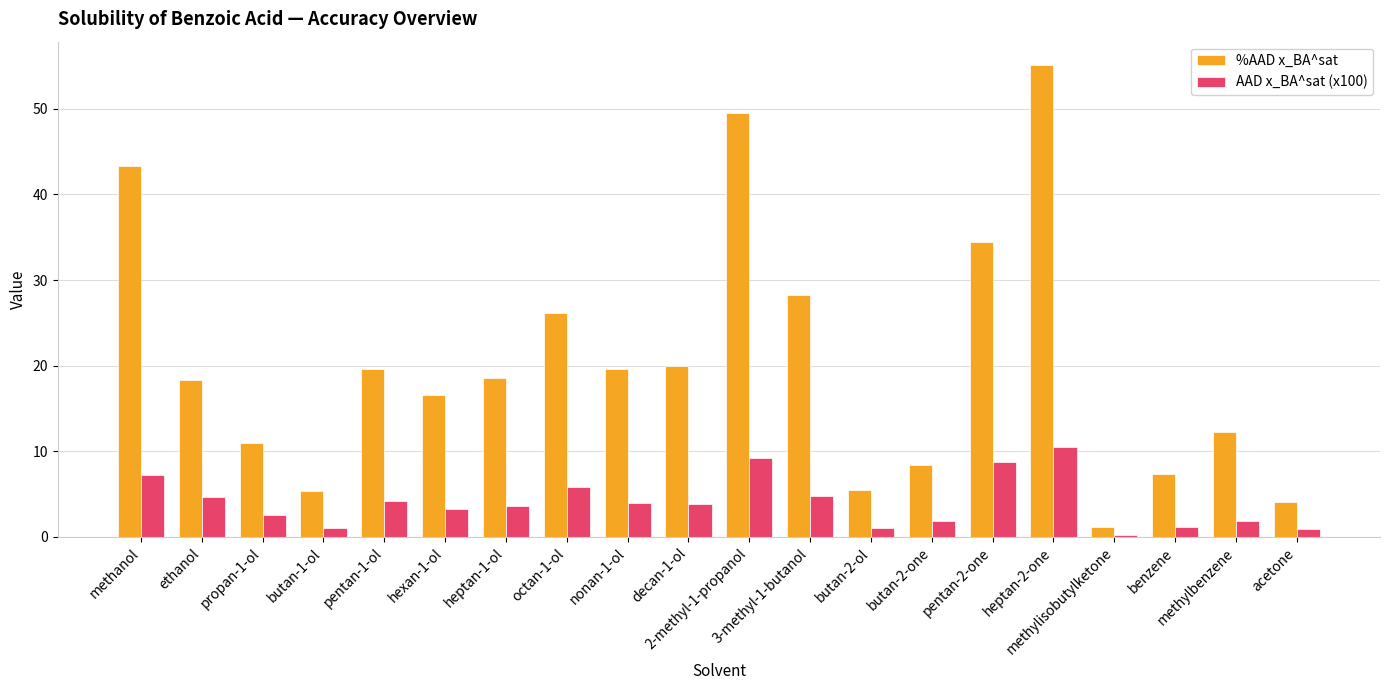

Is the value of AAD x_BA^sat (x100) at methylisobutylketone greater than the value of %AAD x_BA^sat at pentan-1-ol?

No